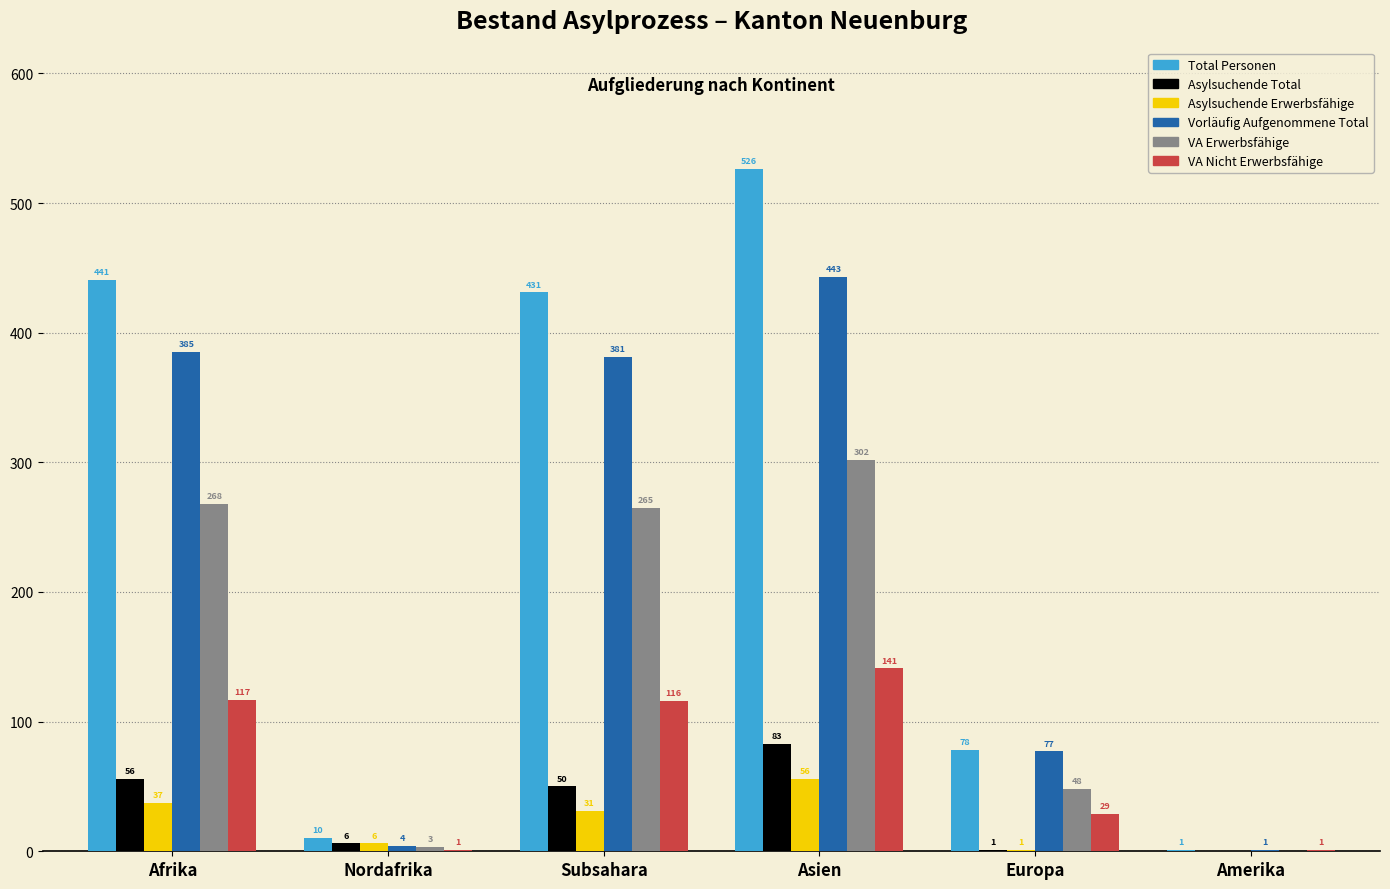

Where does the Vorläufig Aufgenommene Total series first go above 381?

Afrika